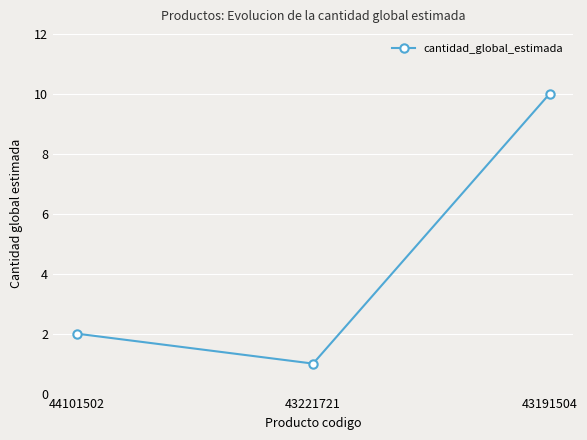

Is it true that the value at 44101502 is 1?

False